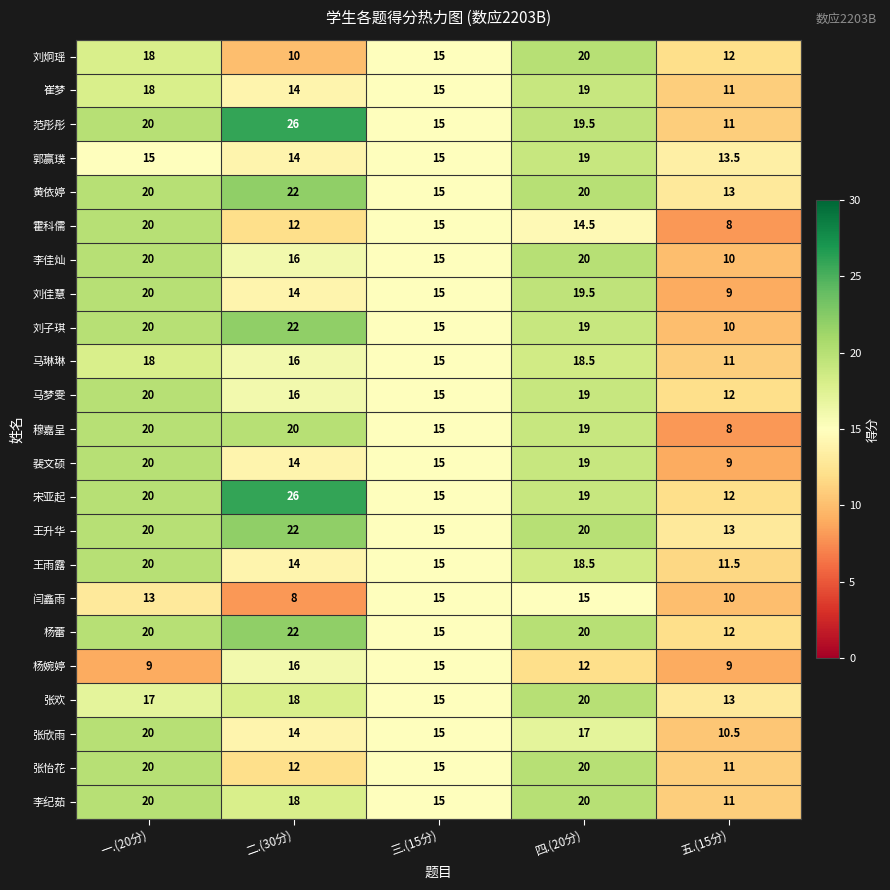

At which category is the sum across all series the highest?

一.(20分)